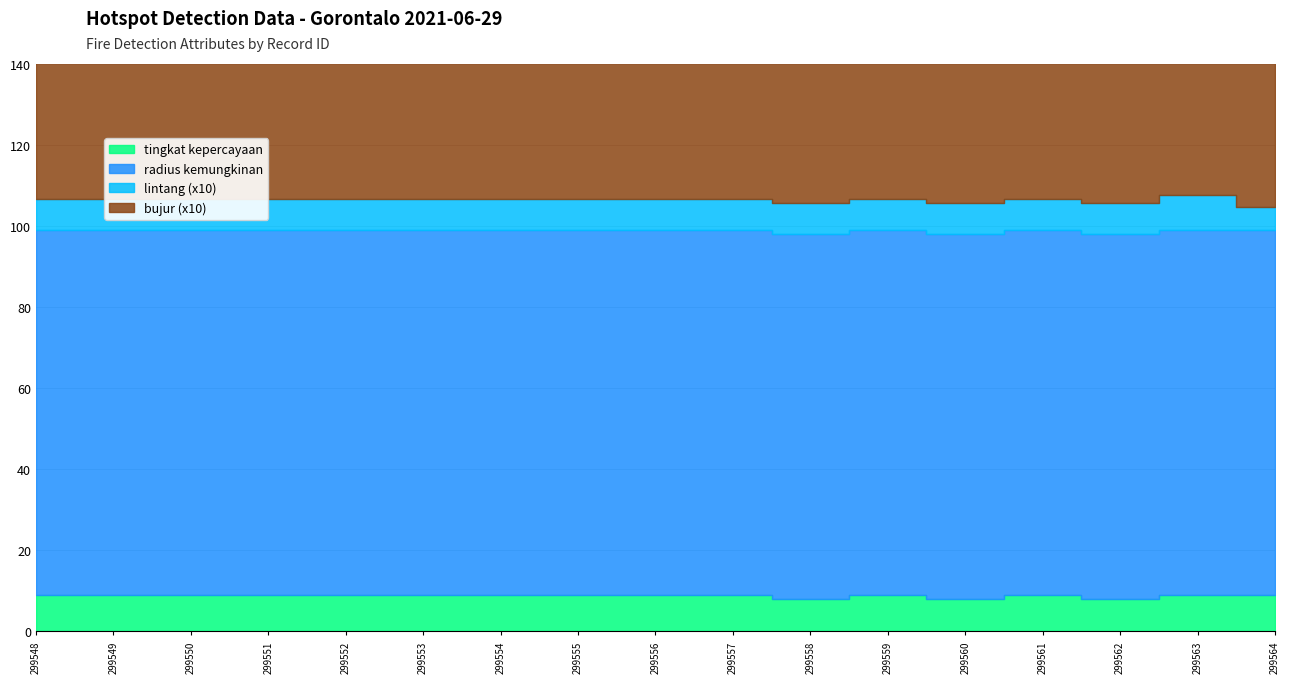

Between 299551 and 299558, which series saw the biggest shift?

tingkat kepercayaan